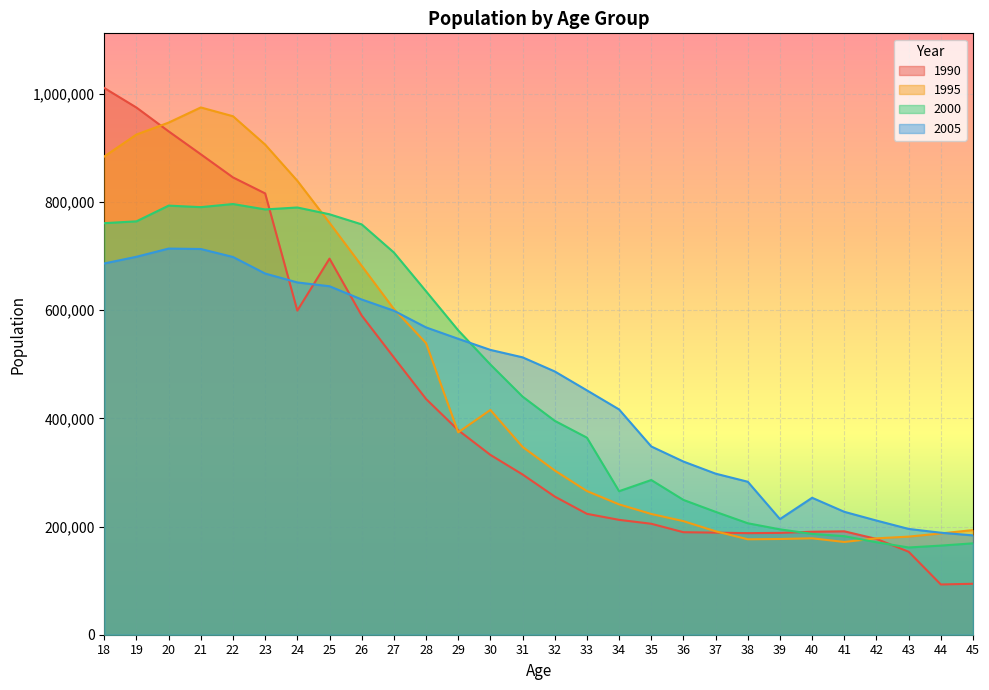

After their last crossing, which series has the higher values: 1995 or 2000?

1995